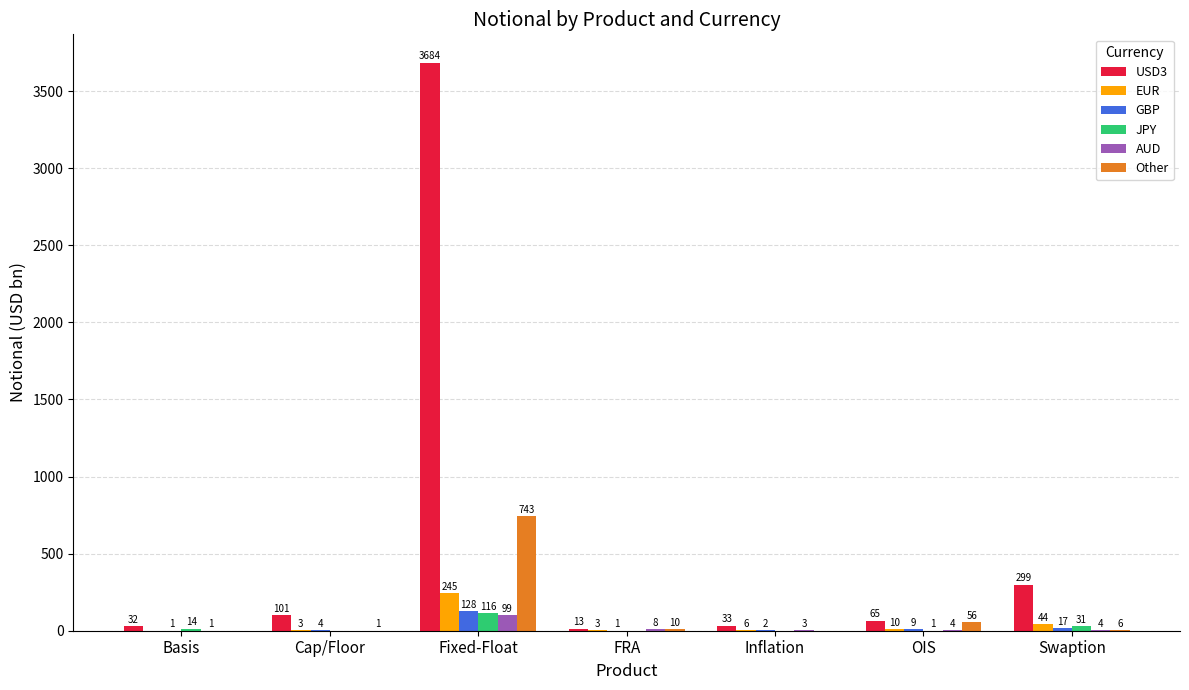

At which label is EUR closest to 122?

Swaption